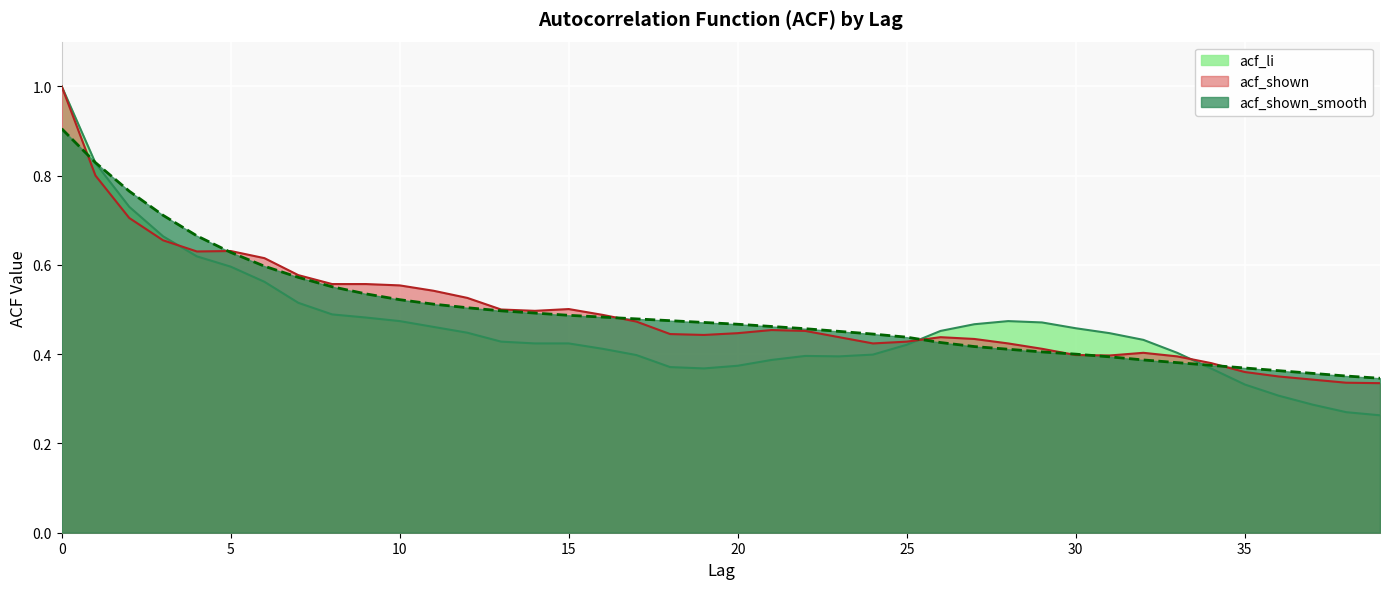

Is the value of acf_li at 18 greater than the value of acf_shown at 10?

No